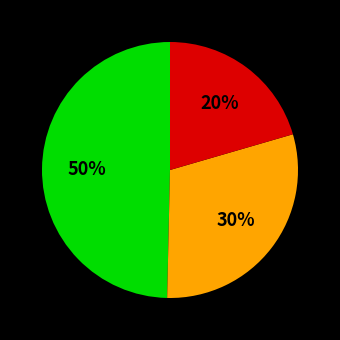

To the nearest percent, what is the average slice percentage?

33%